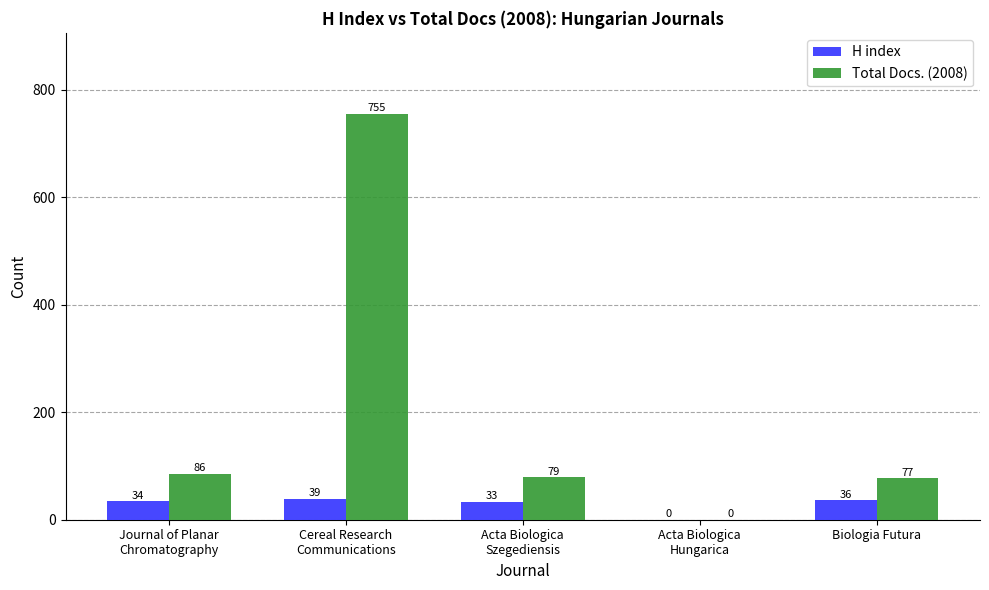

Count the number of data series in this chart.

2